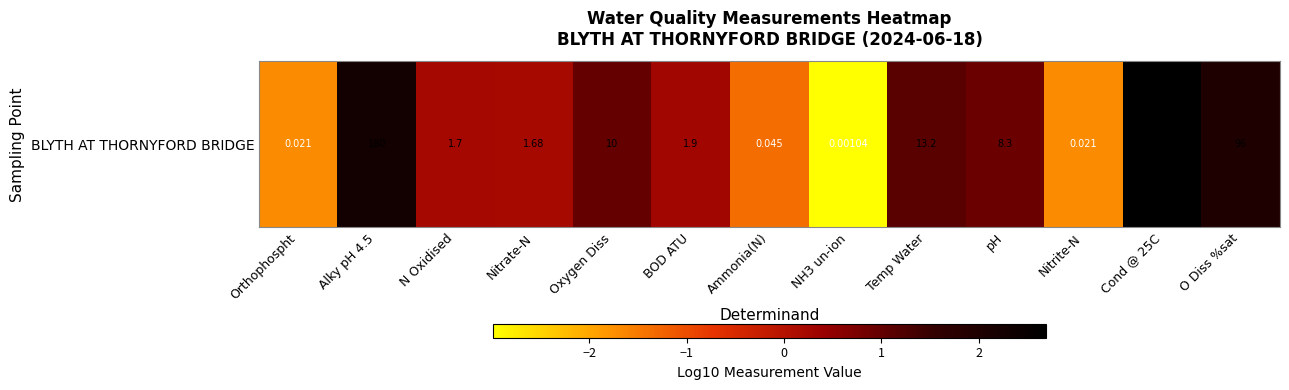

The value at Nitrate-N is 0.2. True or false?

True